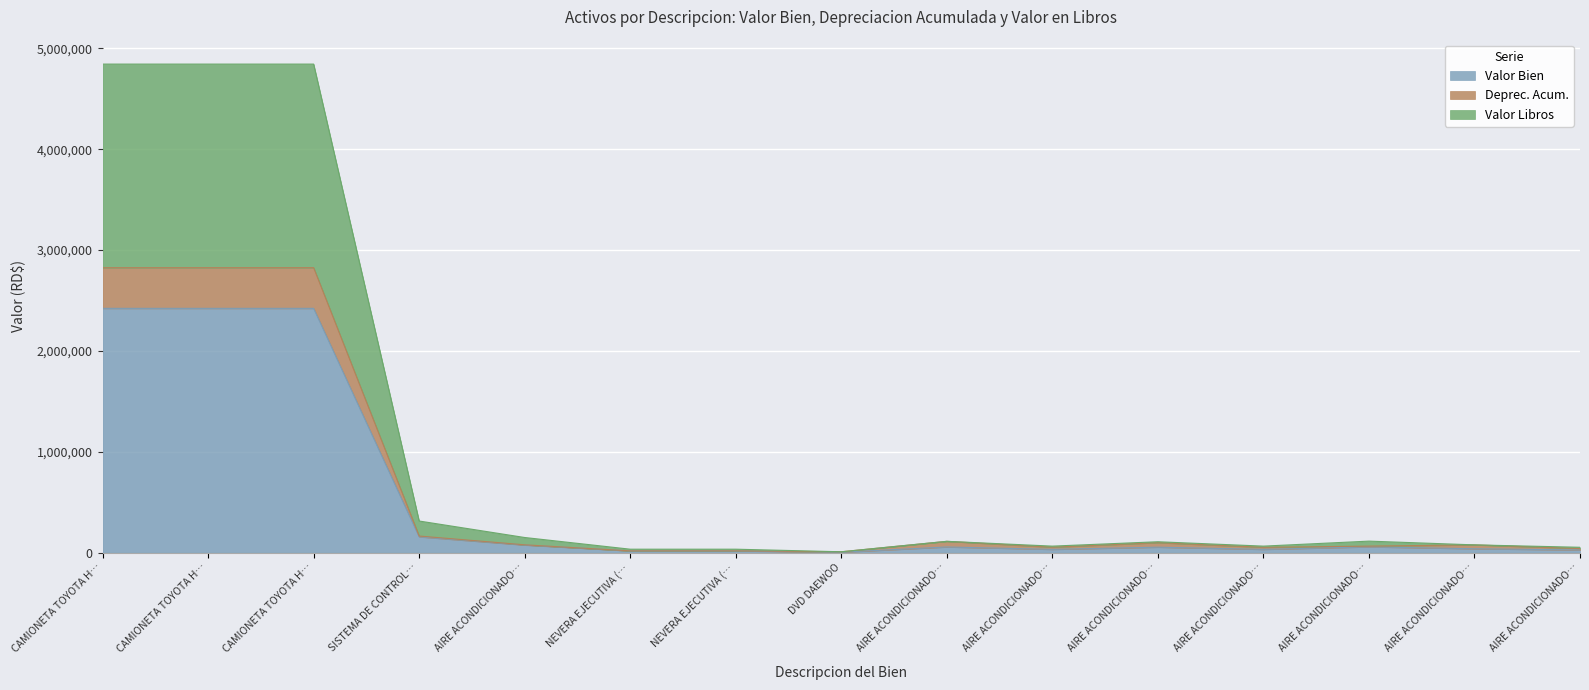

What is the value of the Deprec. Acum. point at the 6th from the left?

17561.5